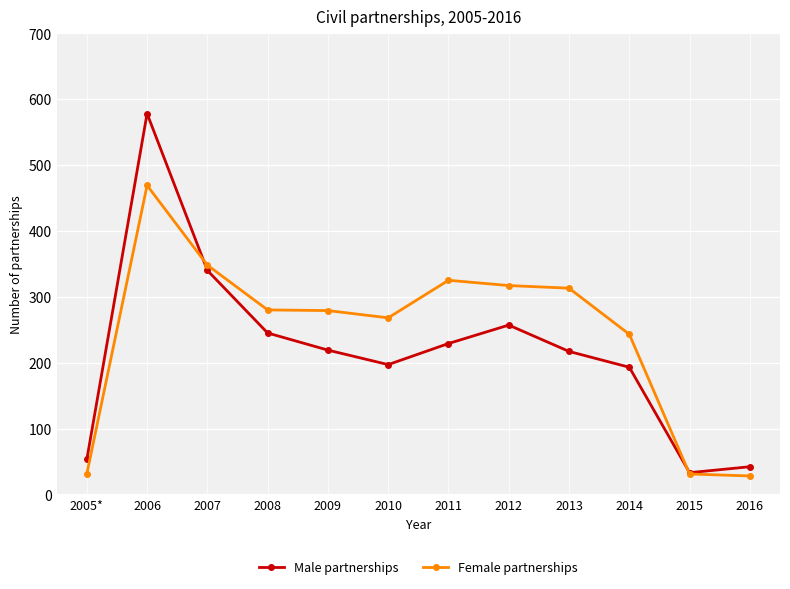

List the series in order of their peak value, highest first.

Male partnerships, Female partnerships